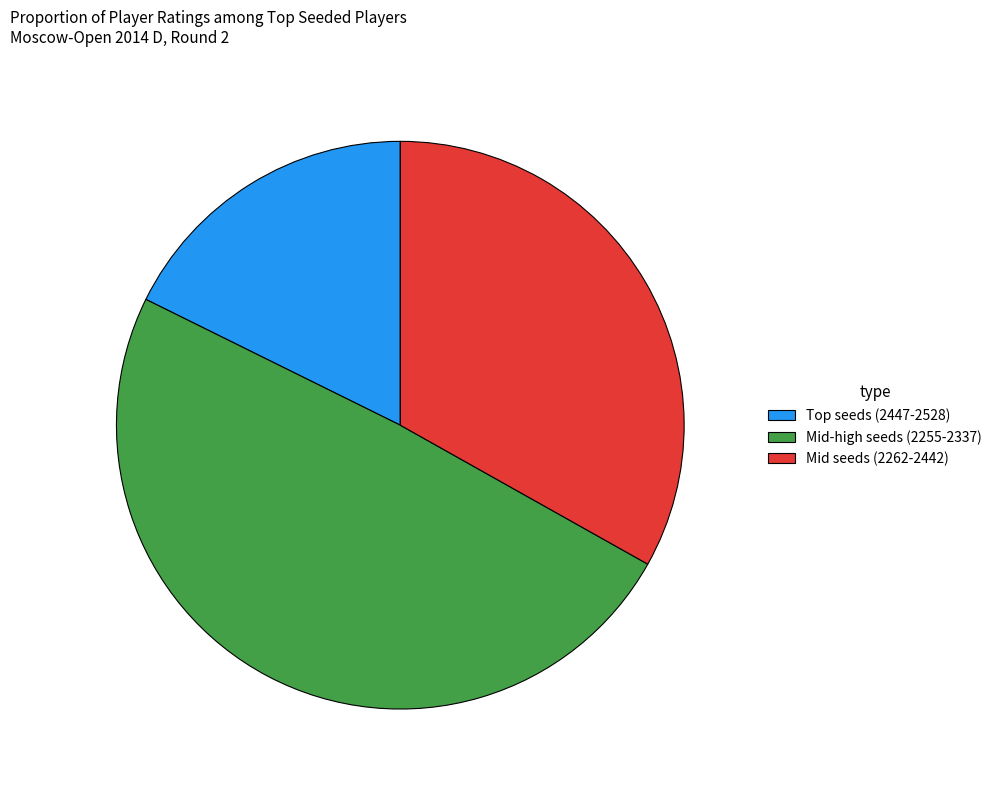

Which slice is the largest?

Mid-high seeds (2255-2337)